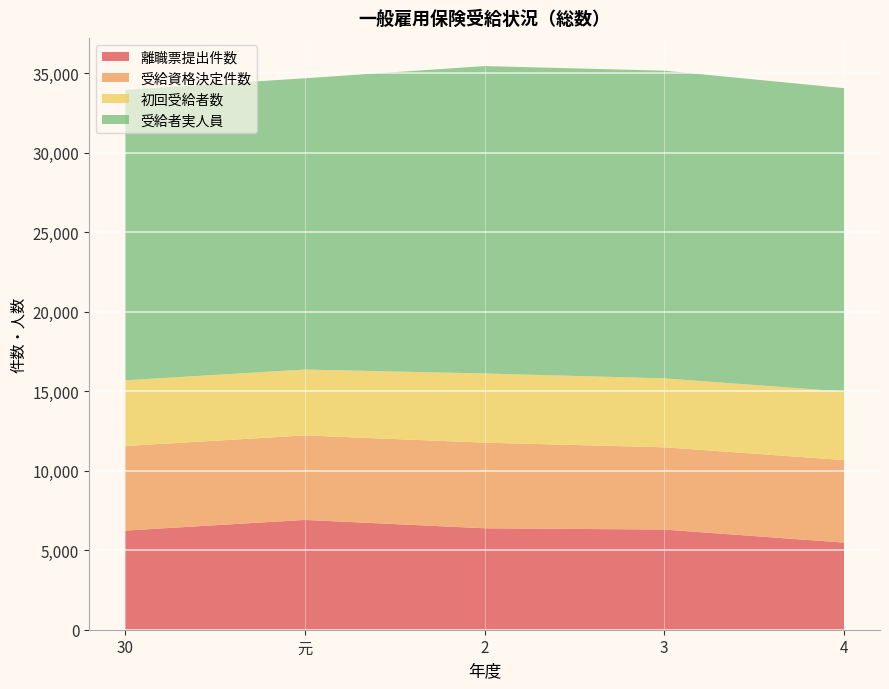

Reading left to right, extract all data points from this chart.

離職票提出件数: 30=6236	元=6907	2=6381	3=6300	4=5480
受給資格決定件数: 30=5316	元=5313	2=5384	3=5172	4=5190
初回受給者数: 30=4134	元=4145	2=4352	3=4338	4=4310
受給者実人員: 30=18270	元=18319	2=19334	3=19352	4=19082